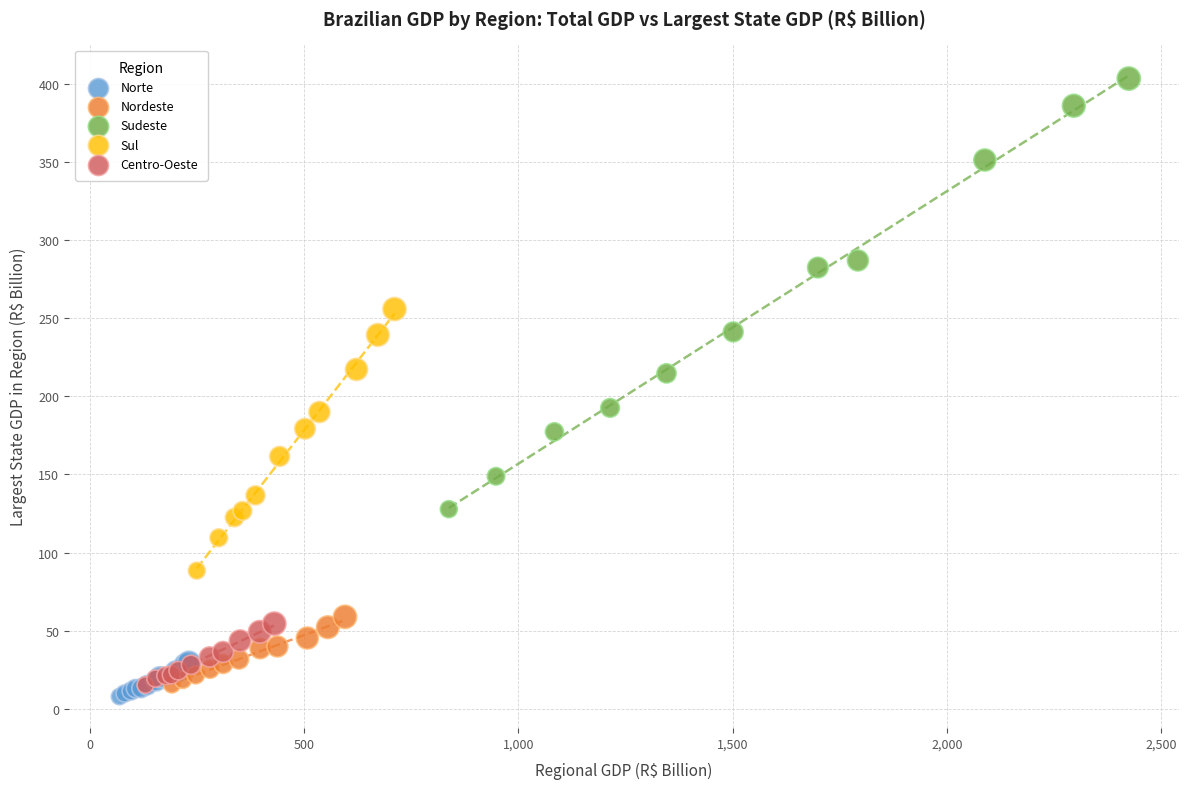

Which series reaches the maximum Y coordinate?

Sudeste